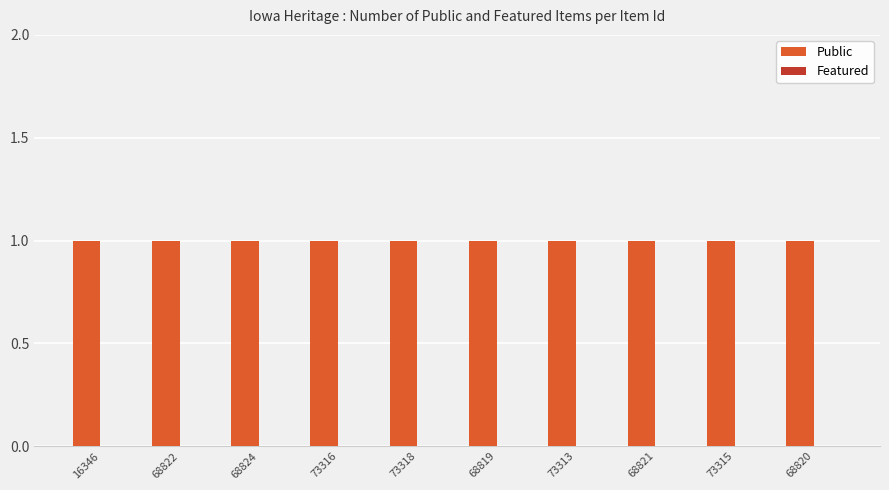

How many bars are there in each group?

2